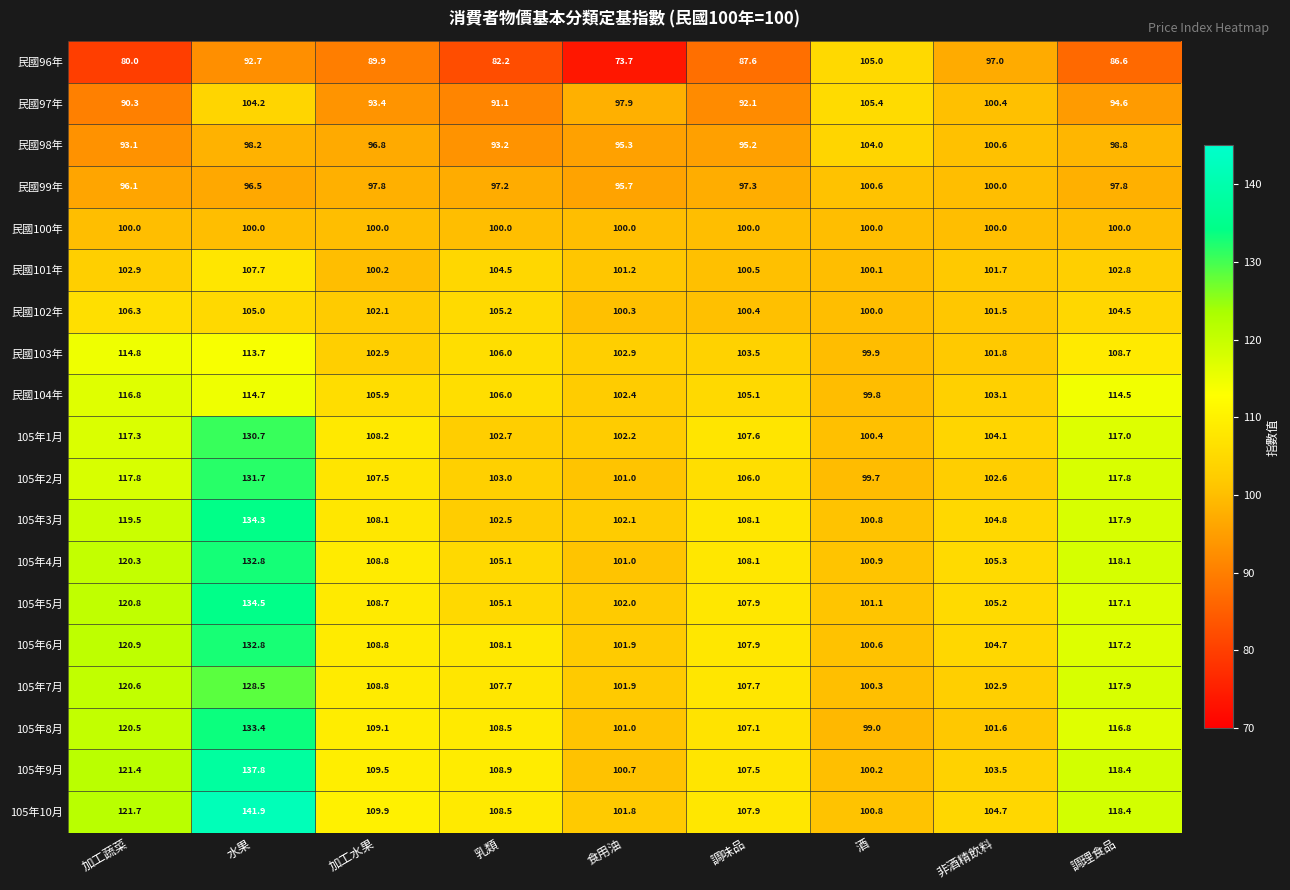

The 105年9月 series shows 74.1 at 乳類. True or false?

False